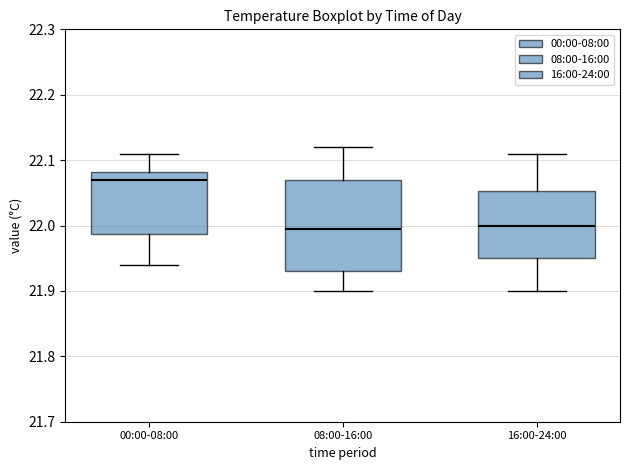

Reading left to right, transcribe this box plot: for each box, give where its median line is, the range the box spans, and where its two whiskers end, as read against the y-axis. The values are not printed on the chart, so give them approximately, as read against the axis.

00:00-08:00: median 22.07, box 21.99 to 22.08, whiskers 21.94 to 22.11
08:00-16:00: median 22.00, box 21.93 to 22.07, whiskers 21.90 to 22.12
16:00-24:00: median 22.00, box 21.95 to 22.05, whiskers 21.90 to 22.11